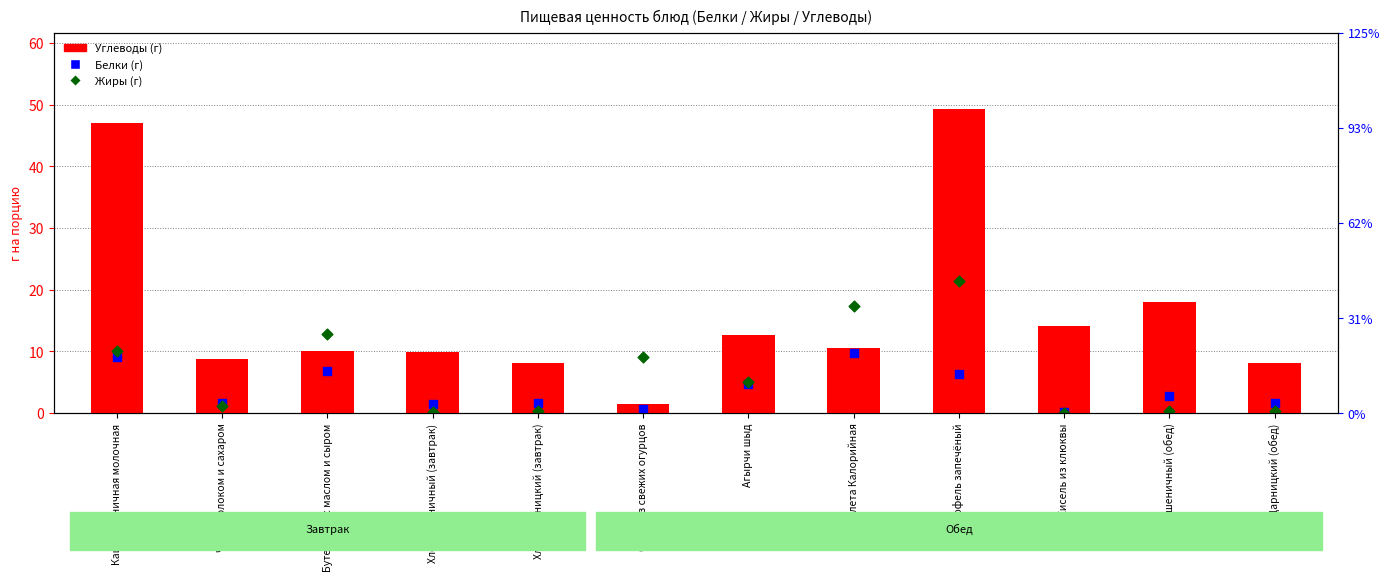

Which series has the largest total across all categories?

Углеводы (г)